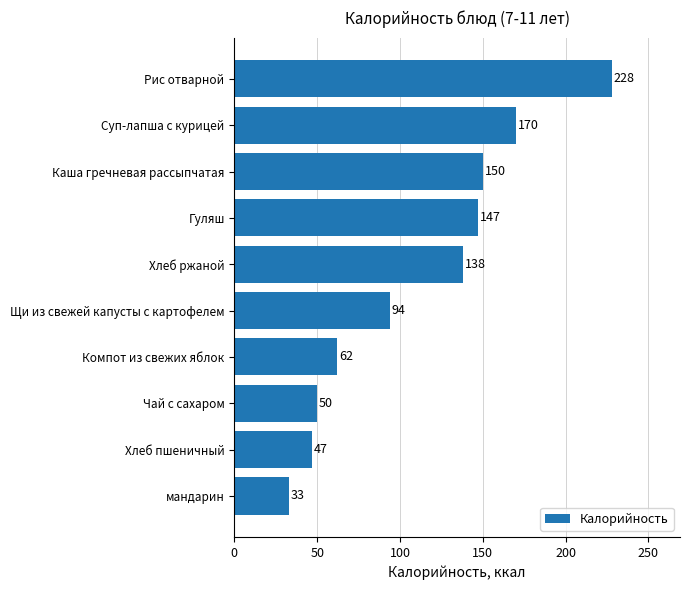

The chart shows a value of 50 at Чай с сахаром. True or false?

True